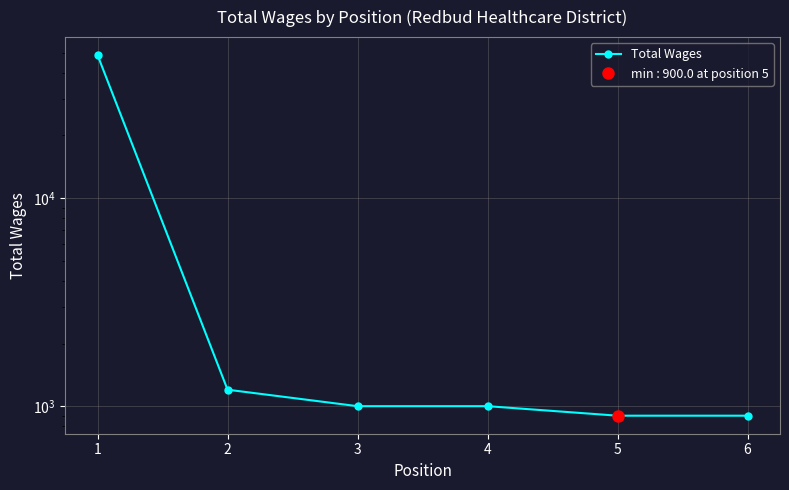

List the labels in order of value, smallest first.

5, 6, 3, 4, 2, 1